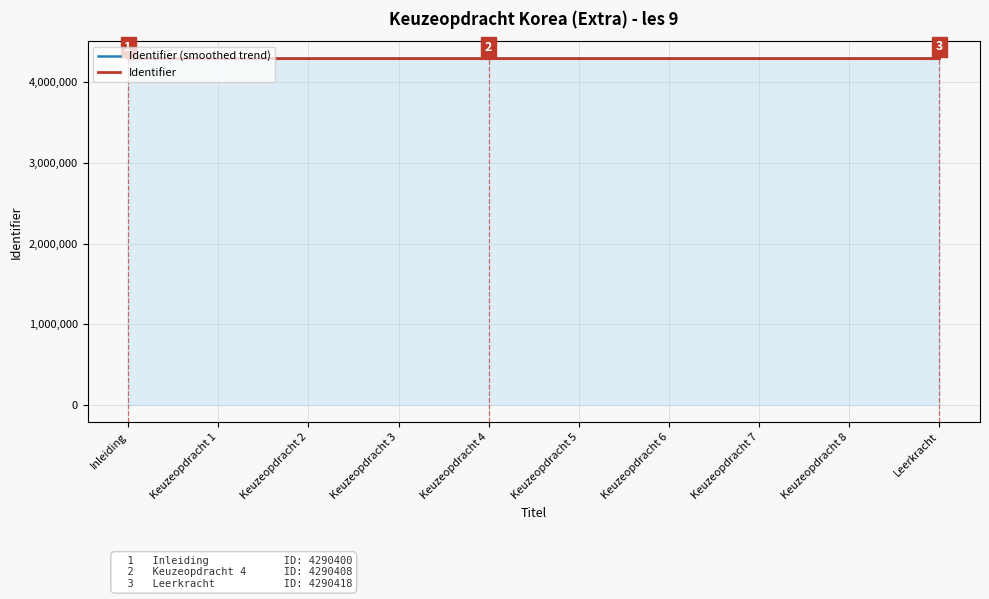

What is the spread (max minus min) of values at Keuzeopdracht 1?

200